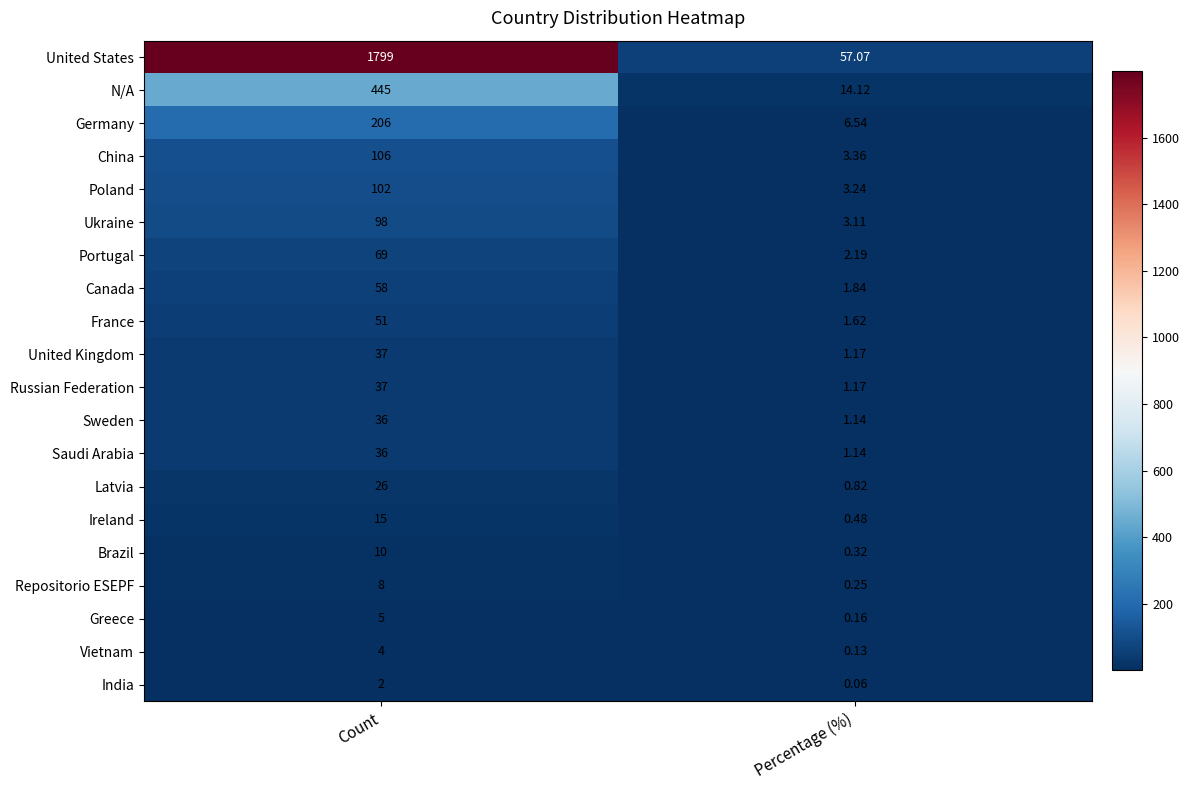

At which label is Saudi Arabia closest to 18?

Percentage (%)